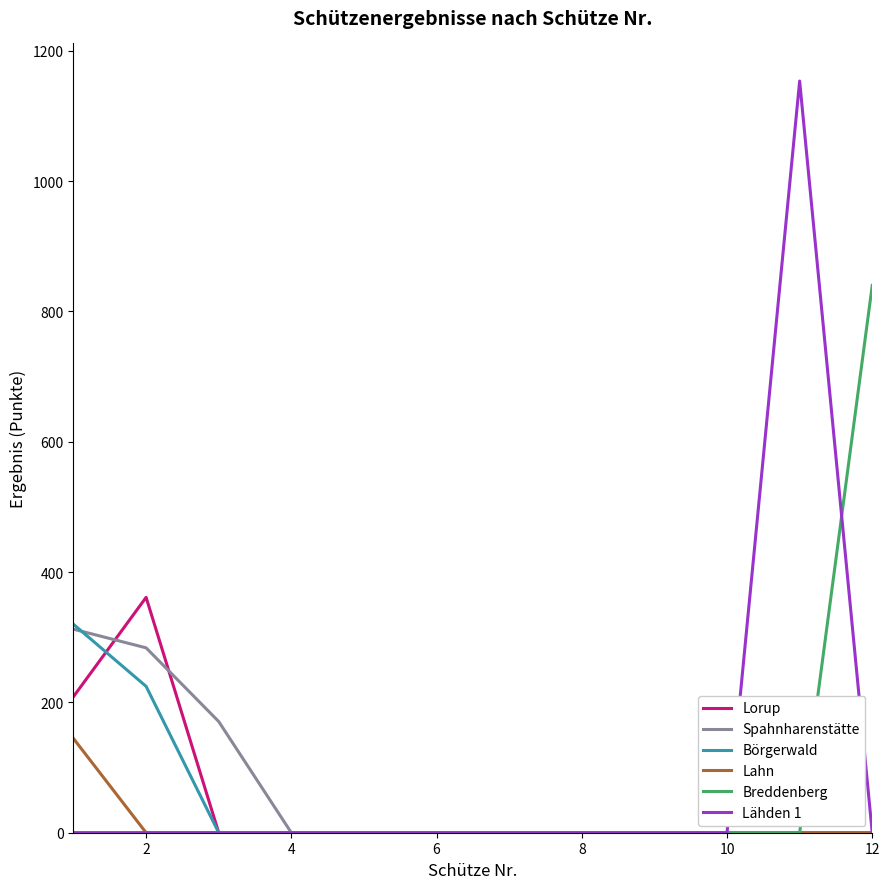

Which series has the largest range (max minus min)?

Lähden 1